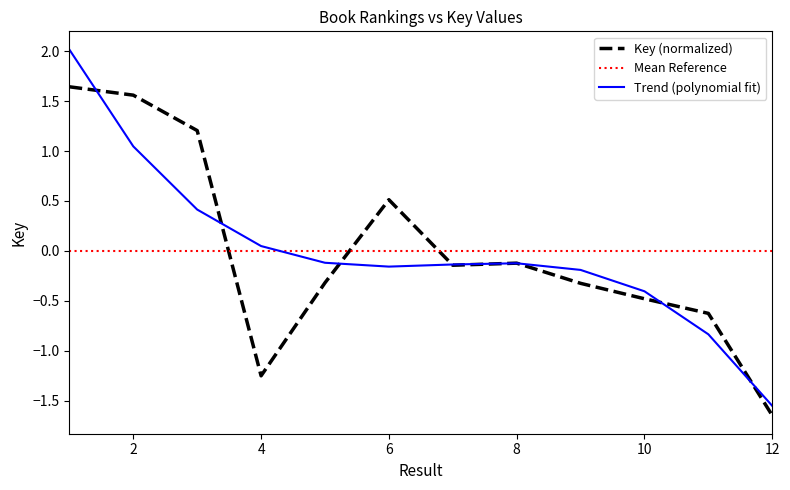

What is the minimum value shown in the chart?

-1.6